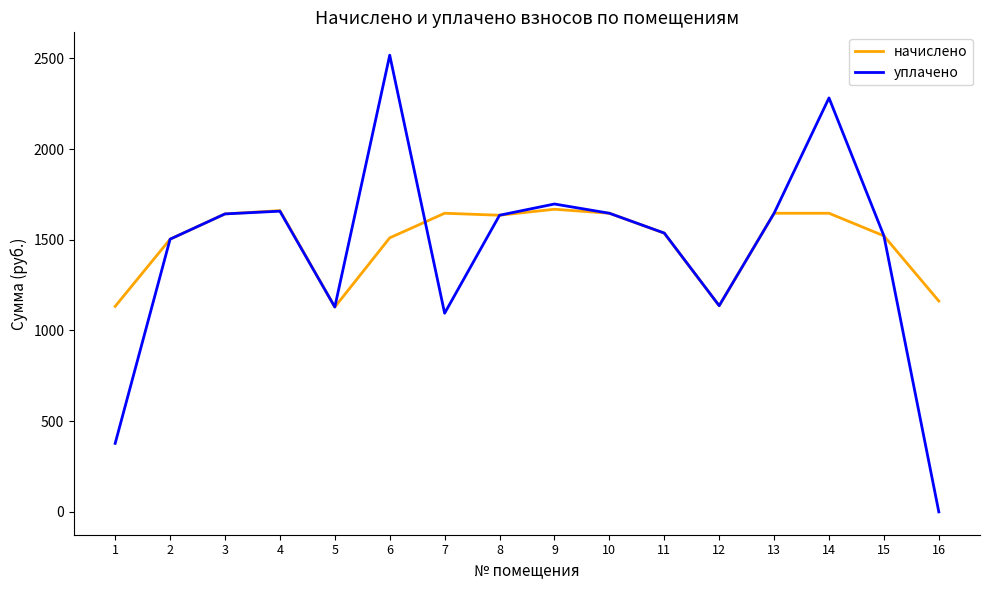

Which series has the widest spread of values?

уплачено